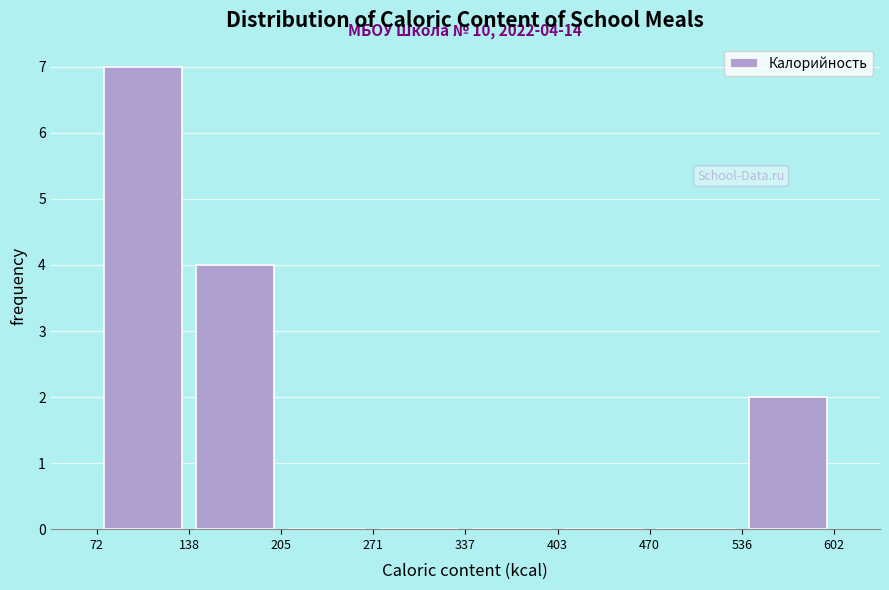

Which range on the x-axis has the tallest bar?

72 to 138